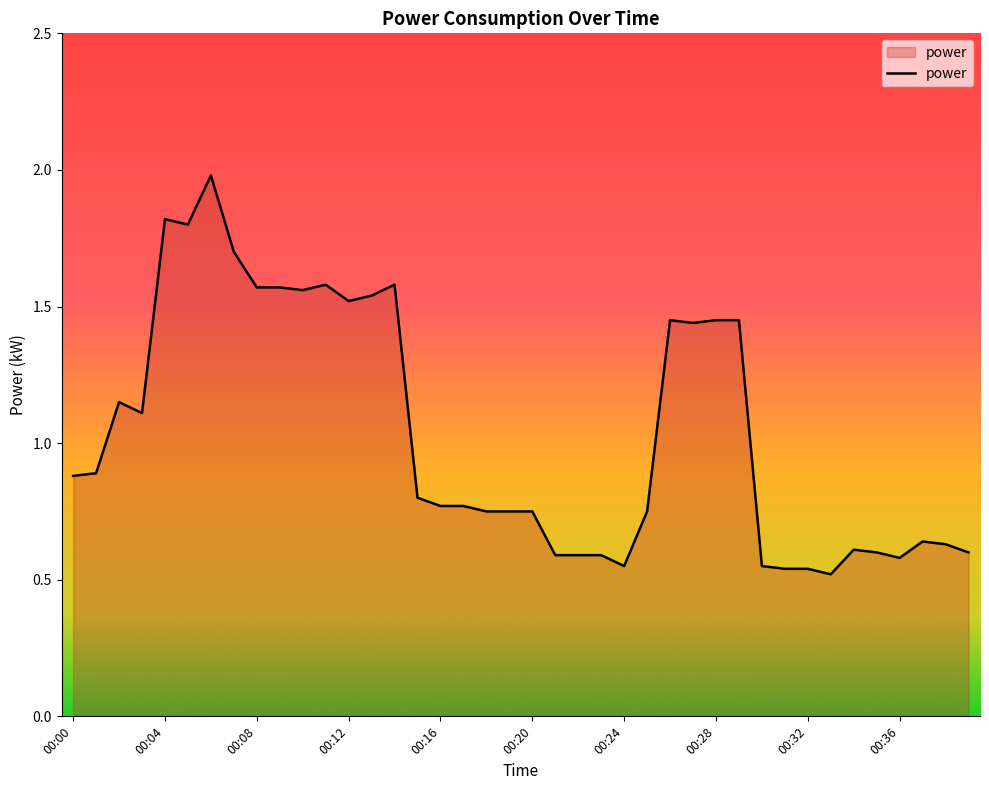

What is the greatest value displayed?

2.0